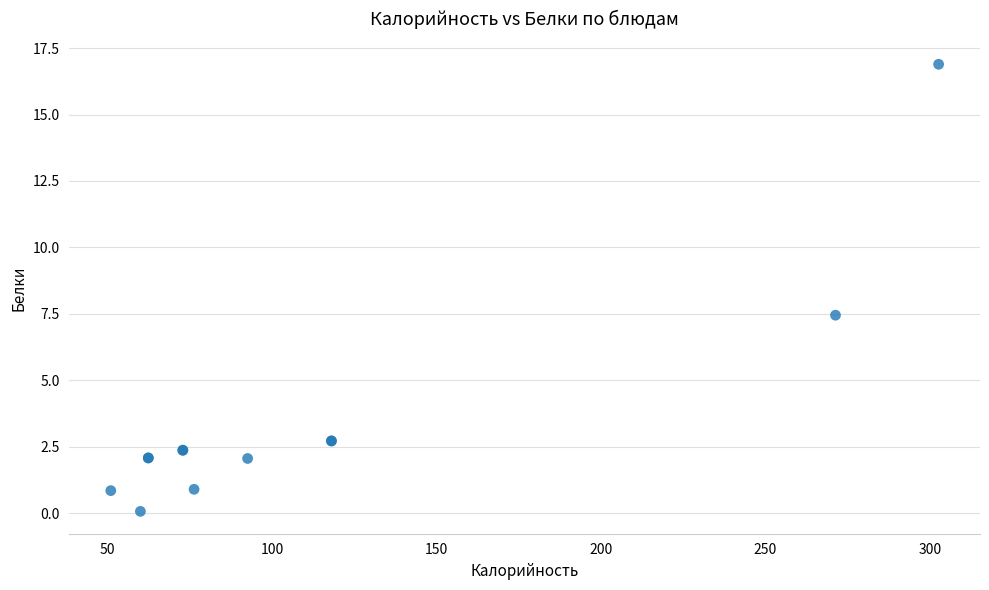

What Y value in the scatter plot is closest to 8?

7.5